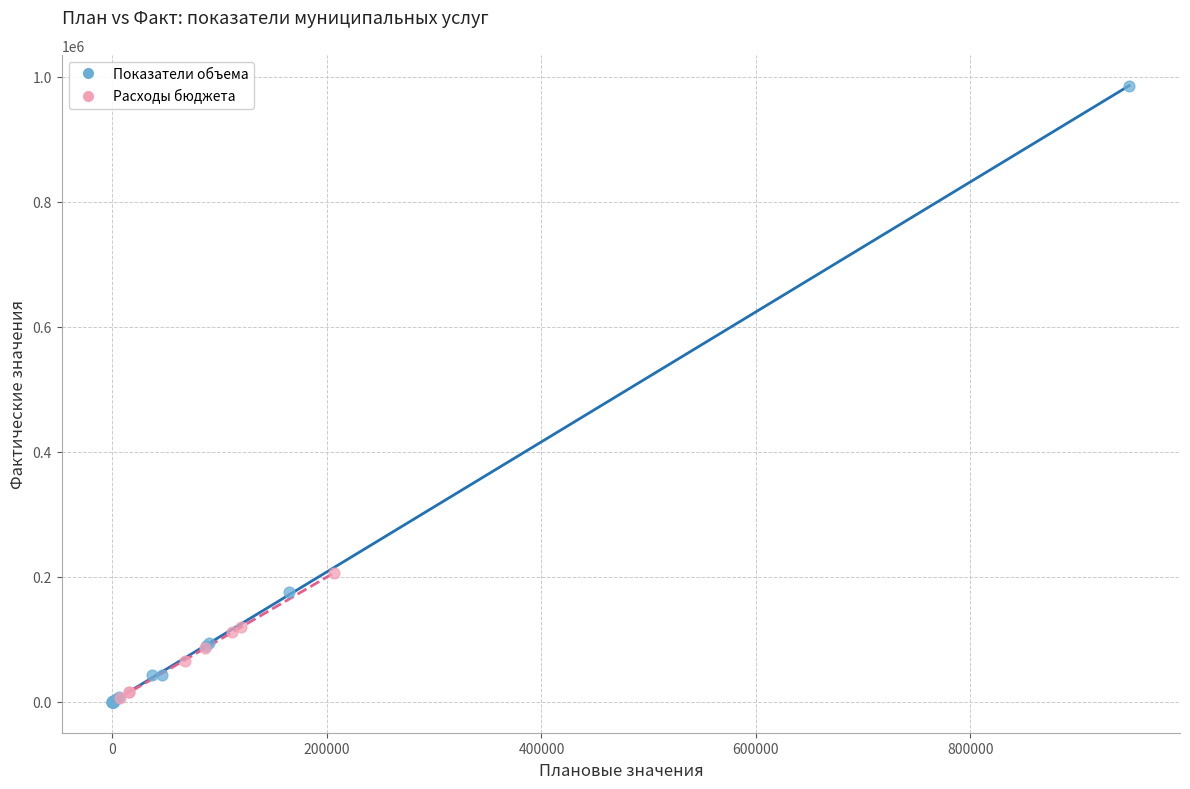

Which series reaches the maximum Y coordinate?

Показатели объема